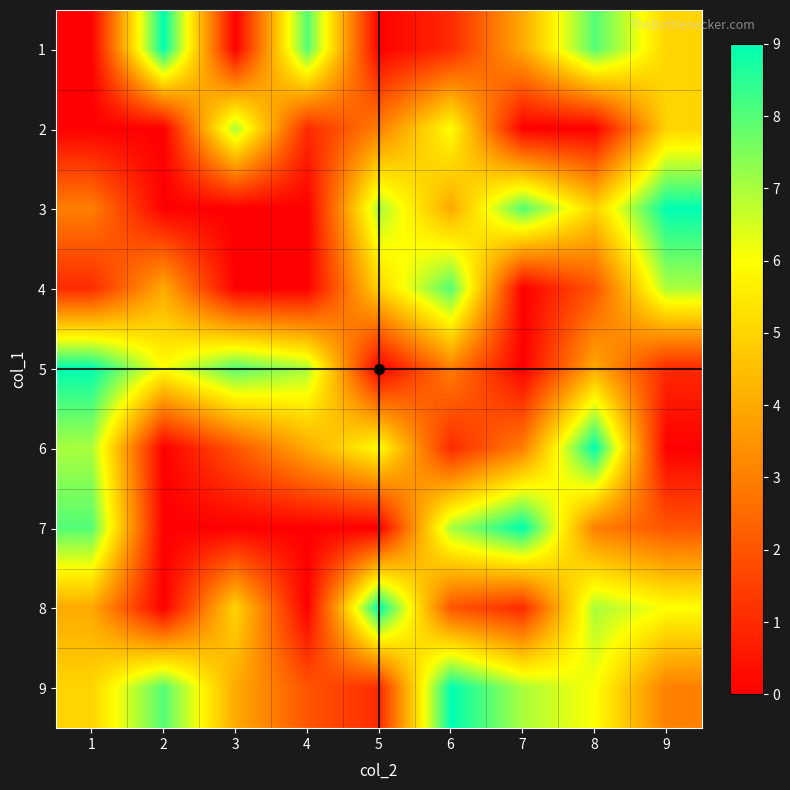

Reading left to right, list all the values displayed in this chart.

1: 1=0	2=9	3=0	4=8	5=0	6=1	7=4	8=8	9=5
2: 1=0	2=0	3=7	4=1	5=3	6=6	7=0	8=0	9=5
3: 1=3	2=0	3=0	4=0	5=7	6=4	7=8	8=5	9=9
4: 1=1	2=4	3=0	4=0	5=5	6=8	7=0	8=2	9=7
5: 1=9	2=6	3=8	4=7	5=0	6=3	7=0	8=4	9=1
6: 1=7	2=0	3=2	4=4	5=6	6=1	7=3	8=9	9=0
7: 1=8	2=0	3=0	4=0	5=0	6=7	7=9	8=3	9=2
8: 1=4	2=0	3=5	4=0	5=9	6=2	7=1	8=7	9=6
9: 1=5	2=8	3=4	4=2	5=1	6=9	7=7	8=6	9=3